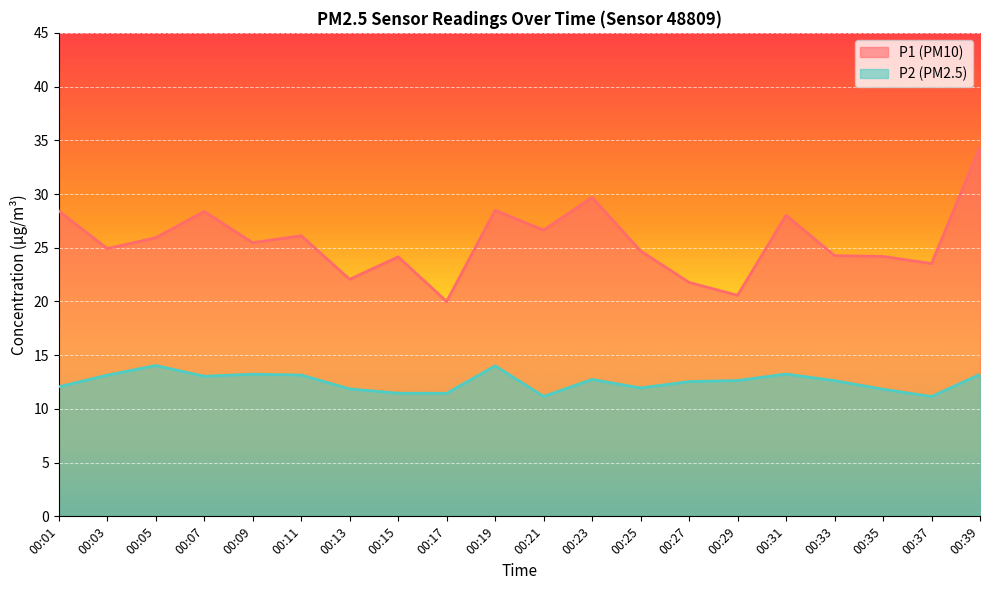

What is the value of the P1 point at the 11th from the left?

26.6